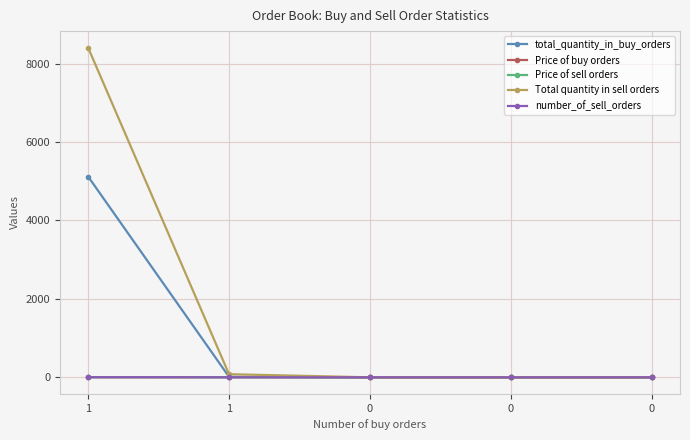

What is the value of the total_quantity_in_buy_orders point at the 2nd from the left?

5121.0